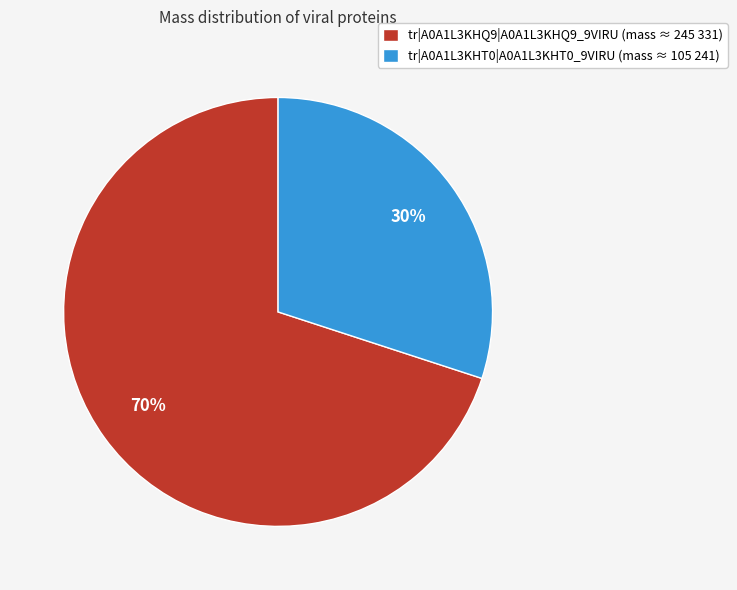

To the nearest percent, what percentage of the pie is tr|A0A1L3KHQ9|A0A1L3KHQ9_9VIRU?

70%